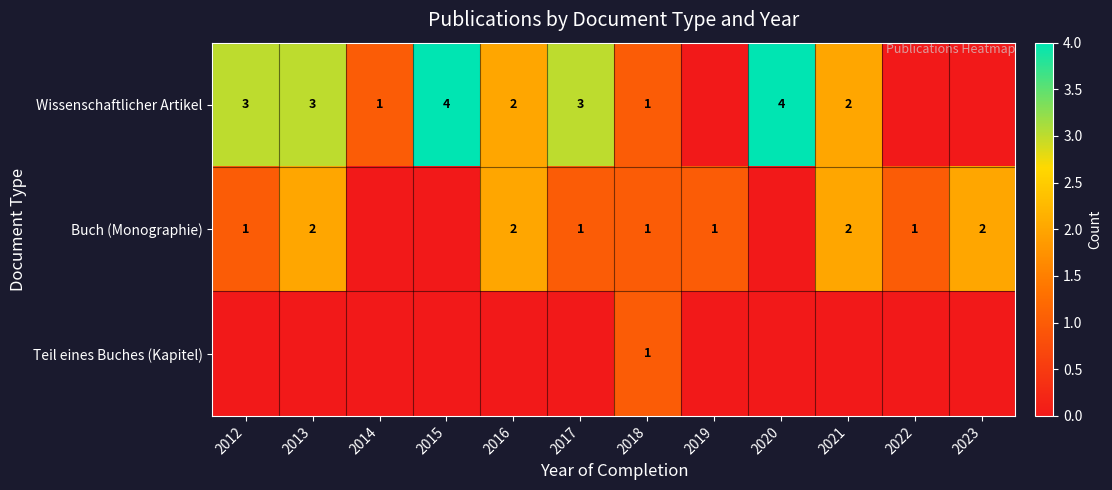

What is the total value across all series at 2018?

3